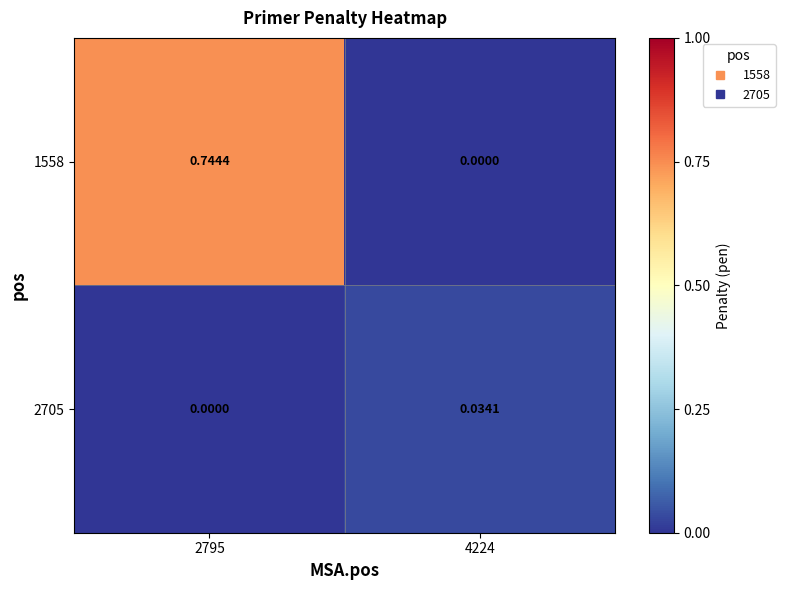

Which series has the largest total across all categories?

1558